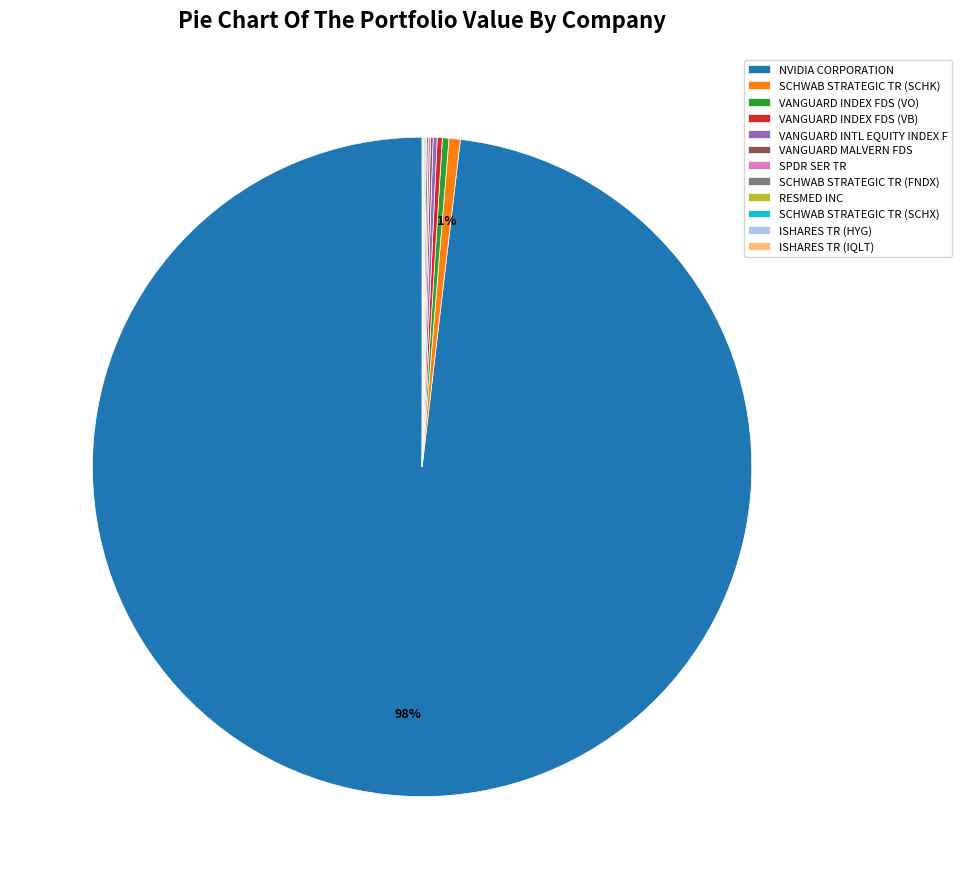

To the nearest percent, what is the average slice percentage?

8%